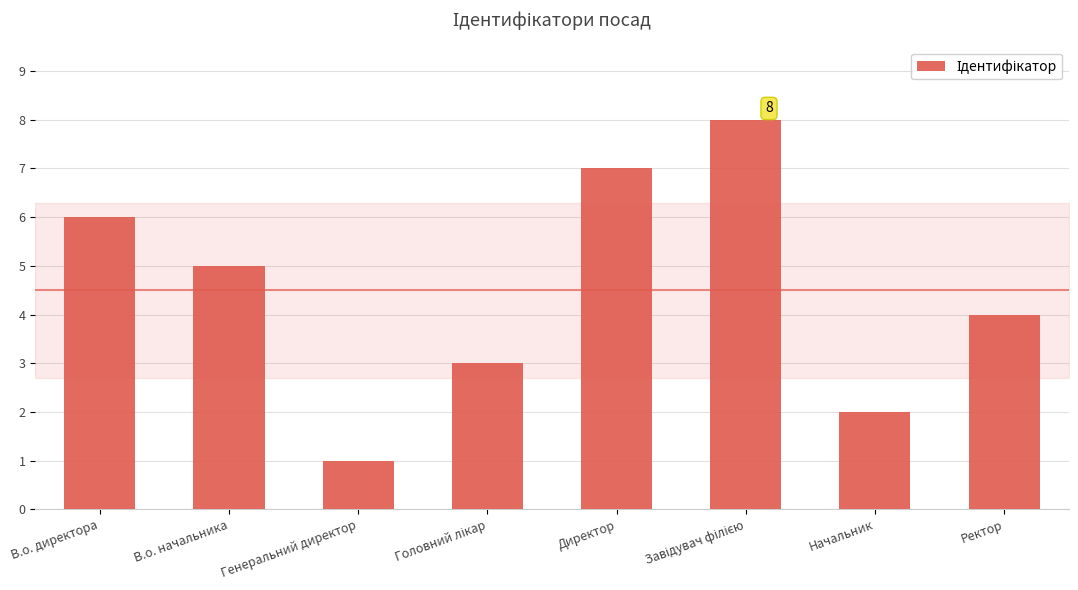

What position from the left is Ректор?

8